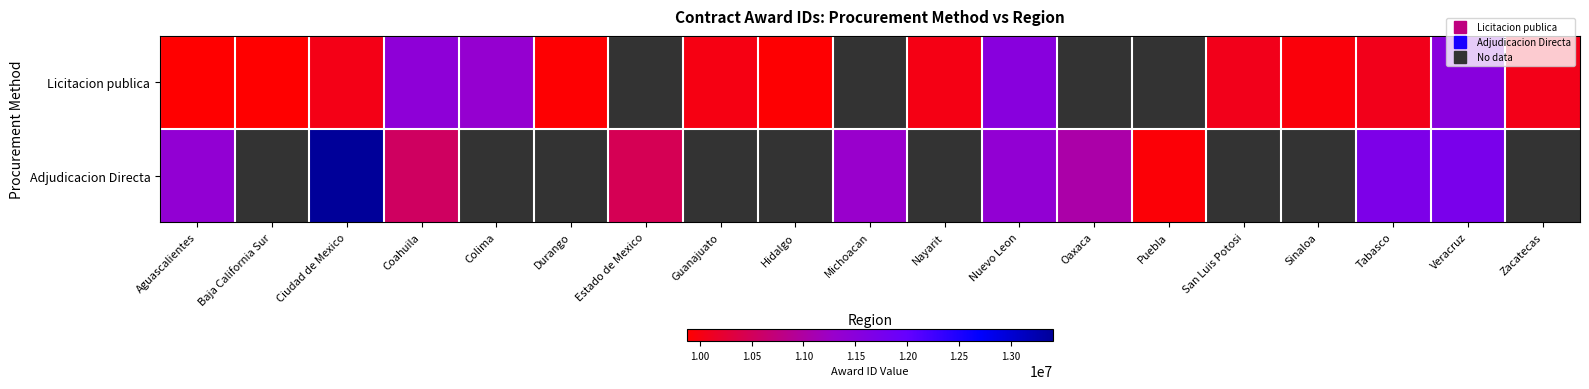

Reading left to right, list all the values displayed in this chart.

Licitacion publica: Aguascalientes=9876283	Baja California Sur=9880408	Ciudad de Mexico=10034826	Coahuila=11435740	Colima=11351381	Durango=9892196	Estado de Mexico=0	Guanajuato=10005015	Hidalgo=9900266	Michoacan=0	Nayarit=10021267	Nuevo Leon=11524023	Oaxaca=0	Puebla=0	San Luis Potosi=10063761	Sinaloa=9950321	Tabasco=10067003	Veracruz=11524550	Zacatecas=10050938
Adjudicacion Directa: Aguascalientes=11385716	Baja California Sur=0	Ciudad de Mexico=13407426	Coahuila=10551260	Colima=0	Durango=0	Estado de Mexico=10462636	Guanajuato=0	Hidalgo=0	Michoacan=11289019	Nayarit=0	Nuevo Leon=11386444	Oaxaca=11046204	Puebla=9921848	San Luis Potosi=0	Sinaloa=0	Tabasco=11680784	Veracruz=11723767	Zacatecas=0